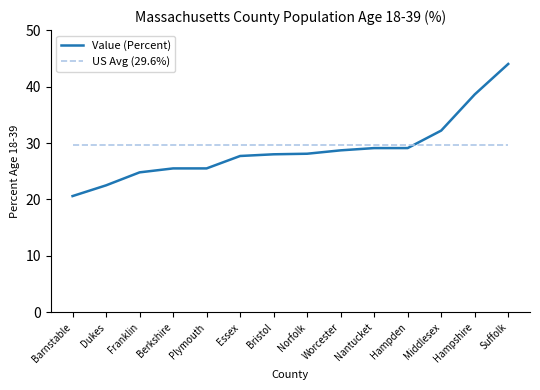

At which category is the sum across all series the highest?

Suffolk